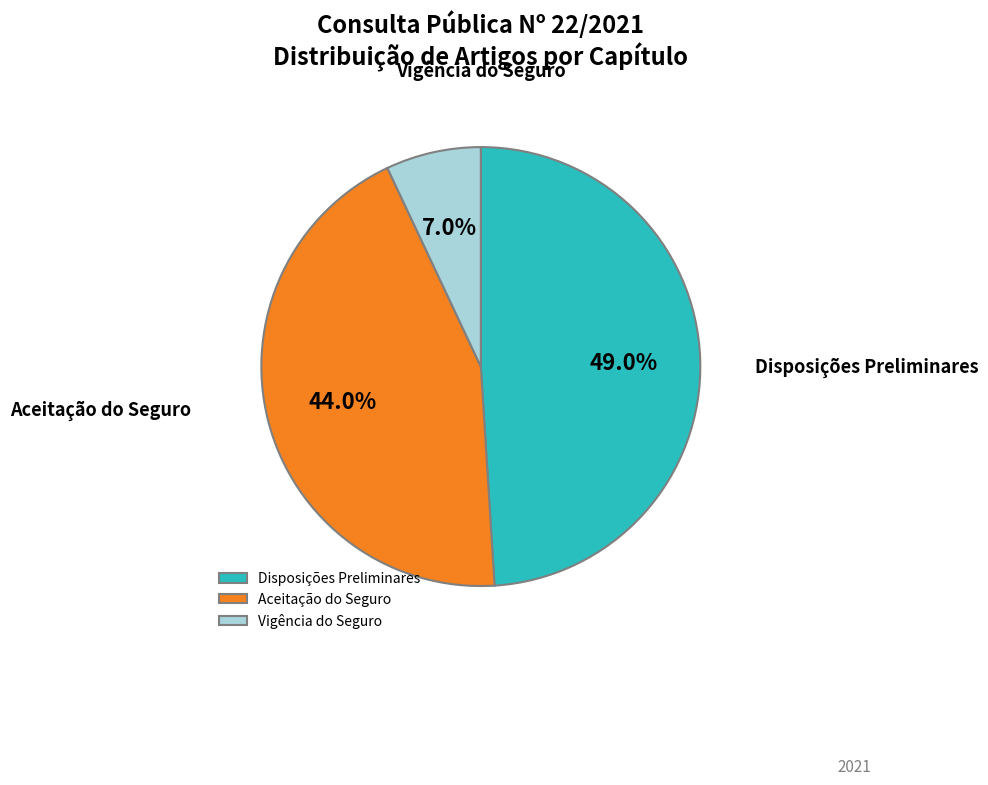

Which slice is the smallest?

Vigência do Seguro